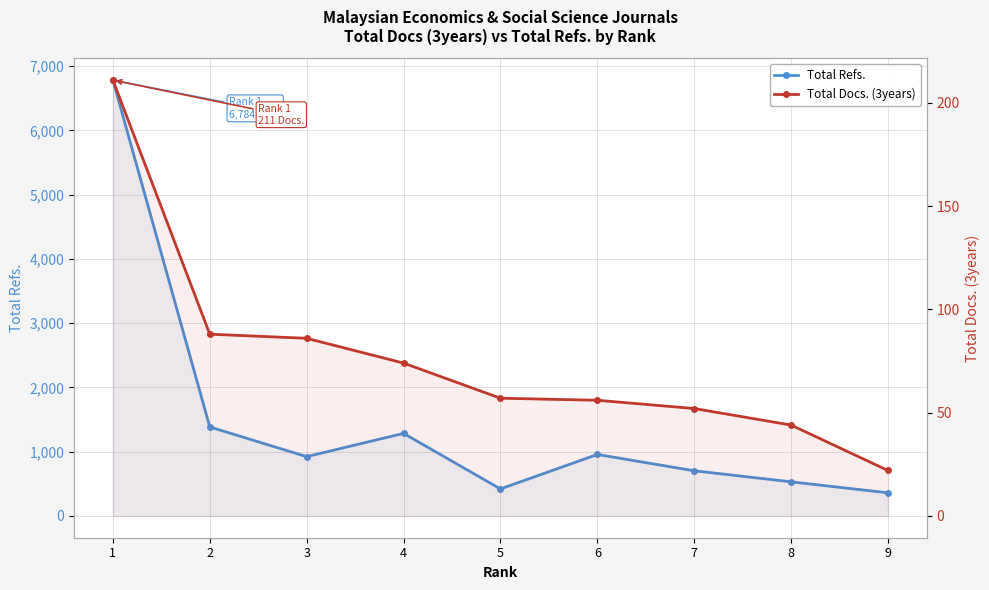

At which category is the sum across all series the highest?

1